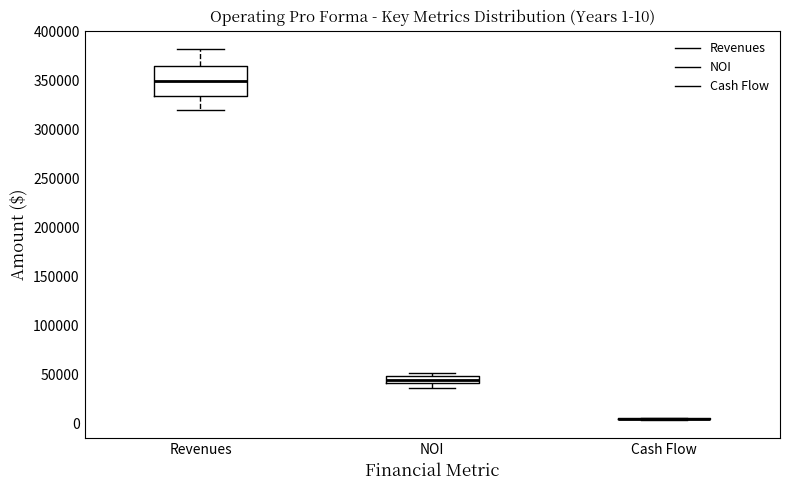

Which box is the tallest, from its lower edge to its upper edge?

Revenues